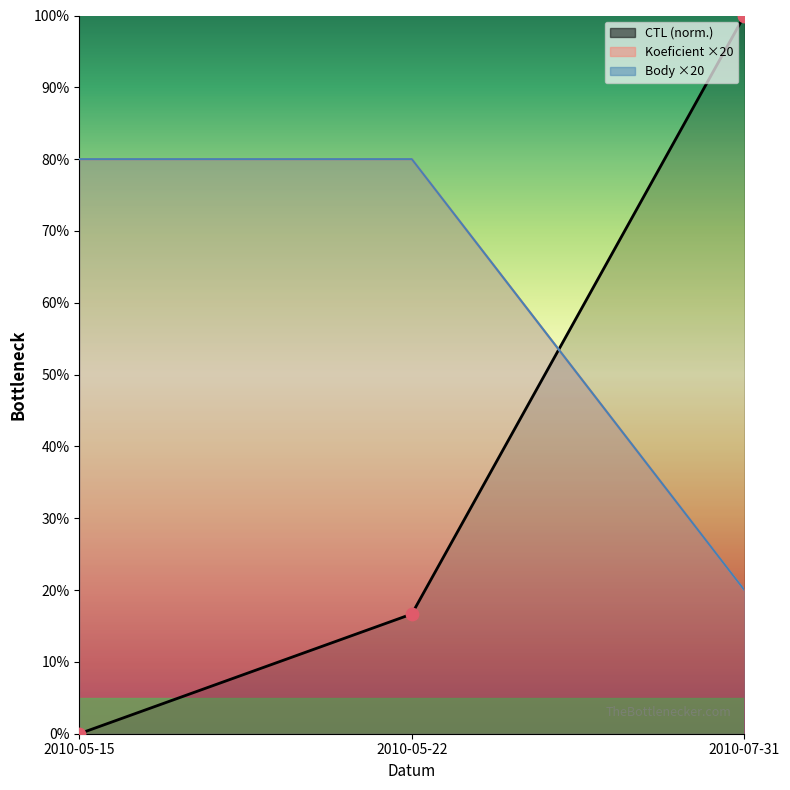

Approximately how many times larger is the value at 2010-05-22 compared to 2010-07-31?

0.2